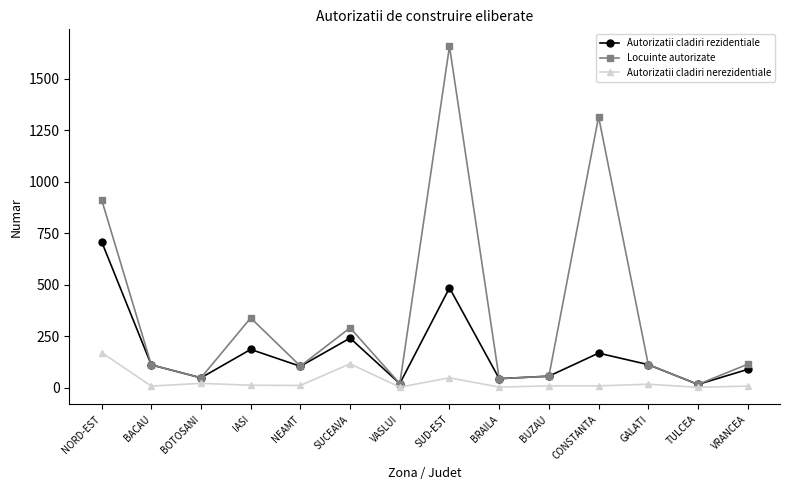

How many data points does each series have?

14